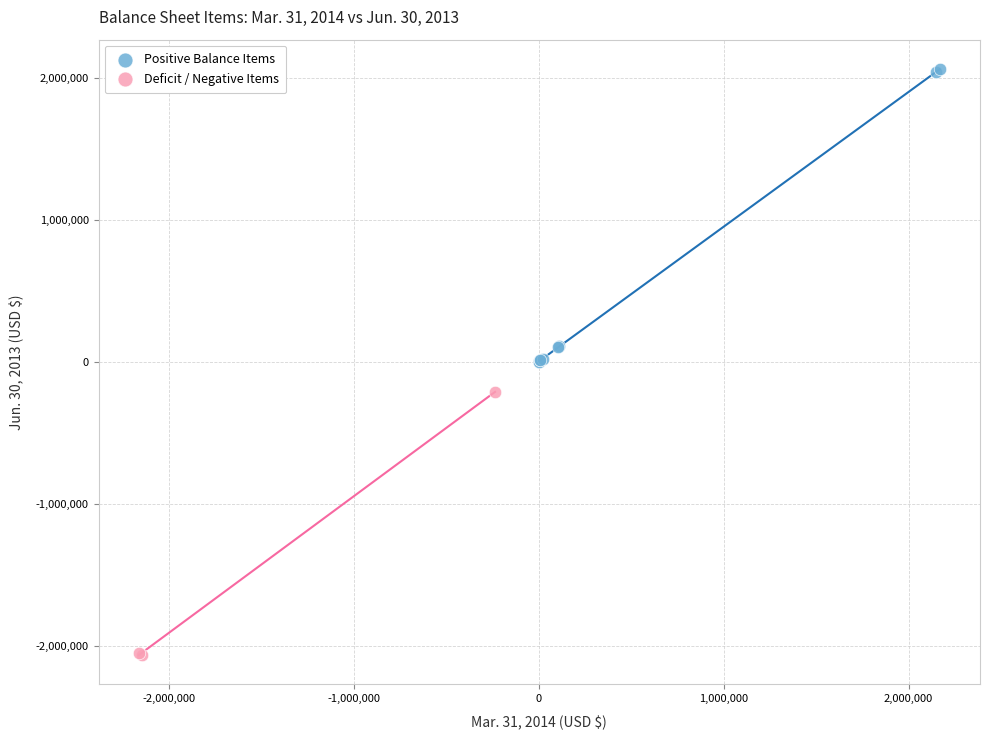

Which series contains the lowest Y value?

Deficit / Negative Items